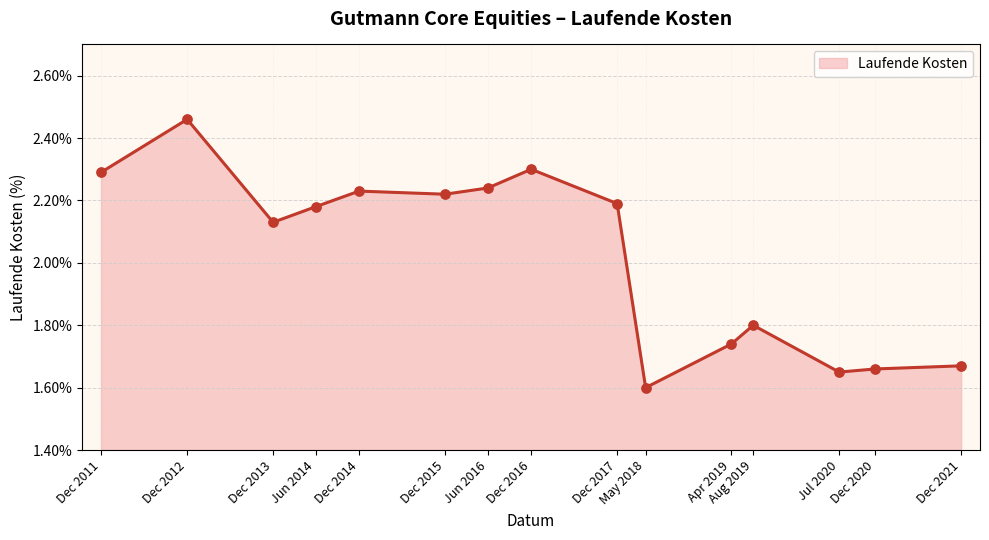

What is the change in value from Jun 2014 to Dec 2020?

-0.5